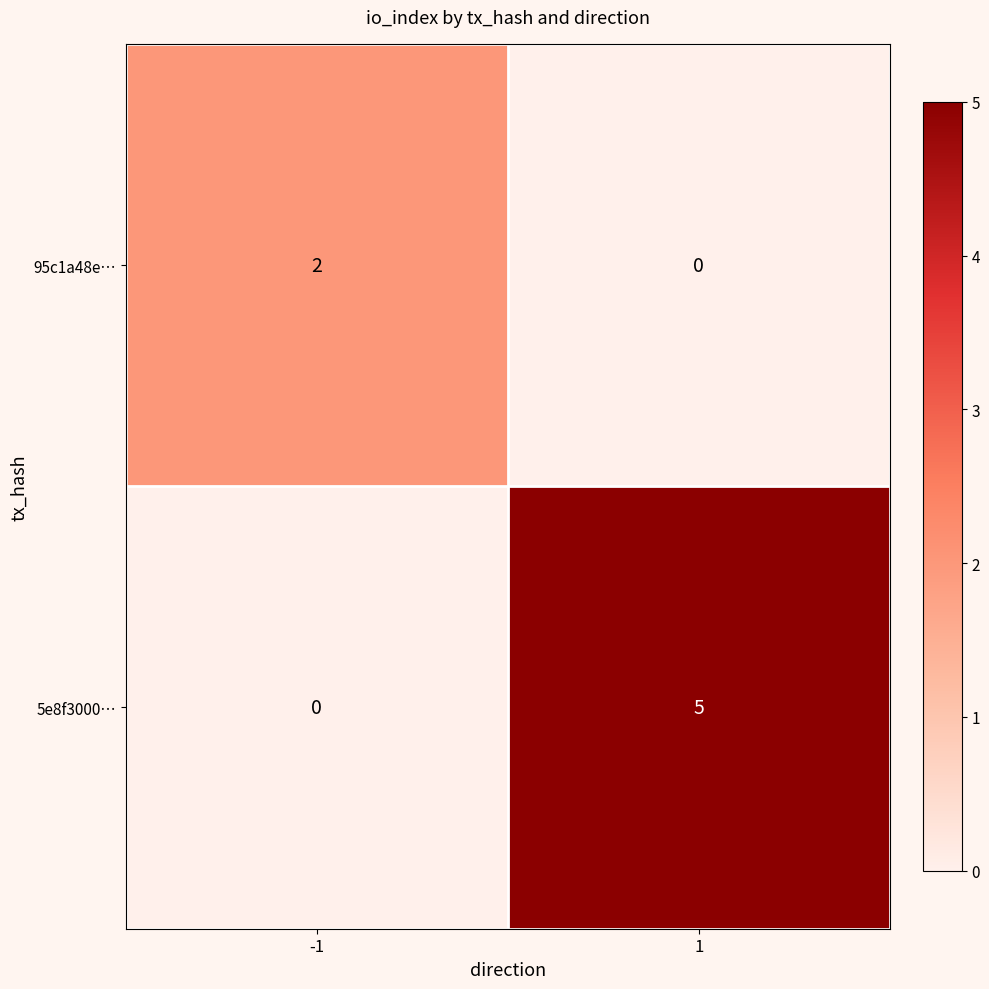

What is the difference between the 5e8f3000… values at -1 and 1?

5